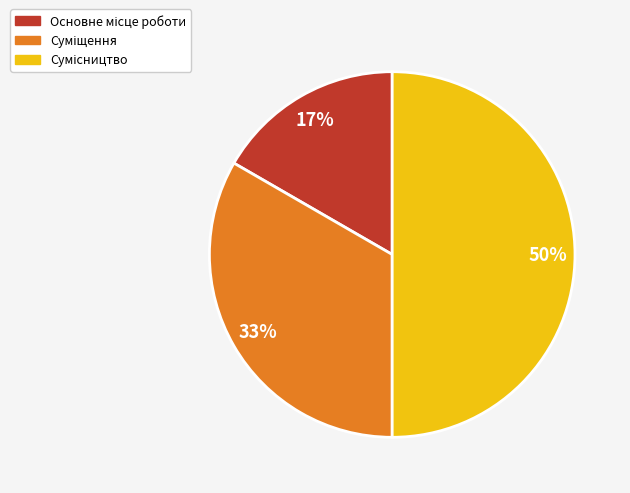

To the nearest percent, what is the average slice percentage?

33%